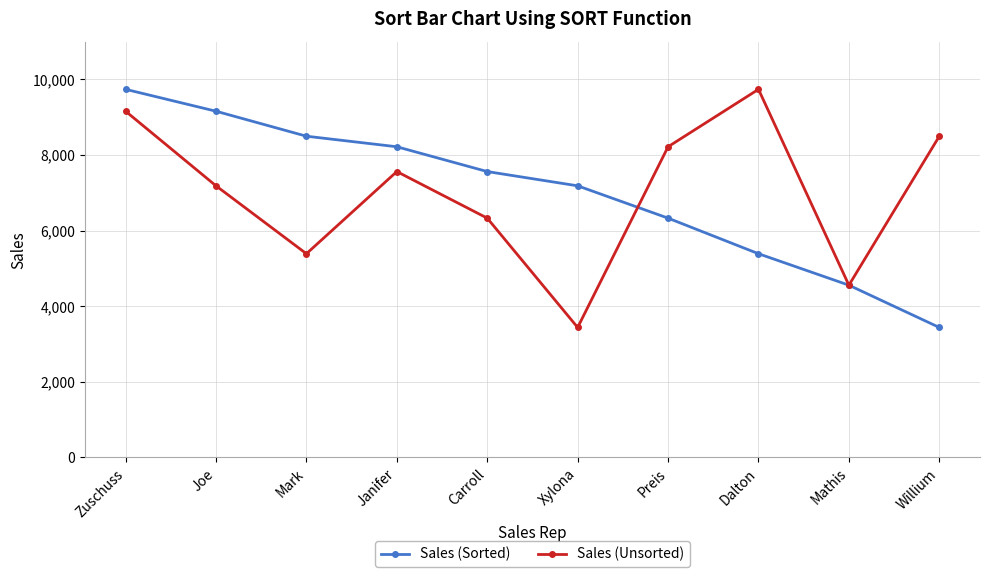

What is the difference between the maximum and minimum values in the Sales (Unsorted) series?

6298